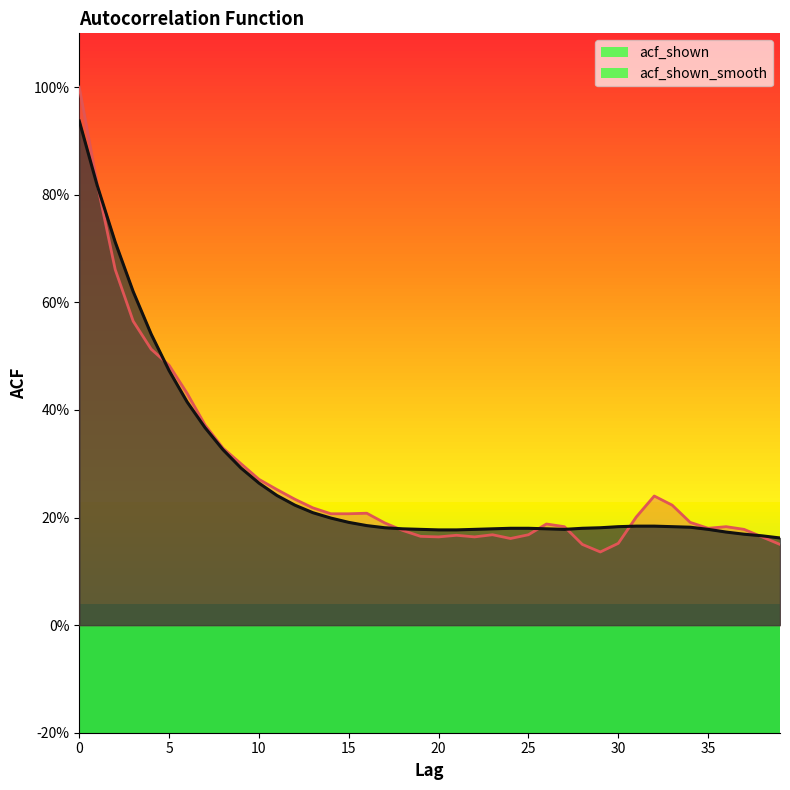

The acf_shown series shows 0.2 at 35. True or false?

True